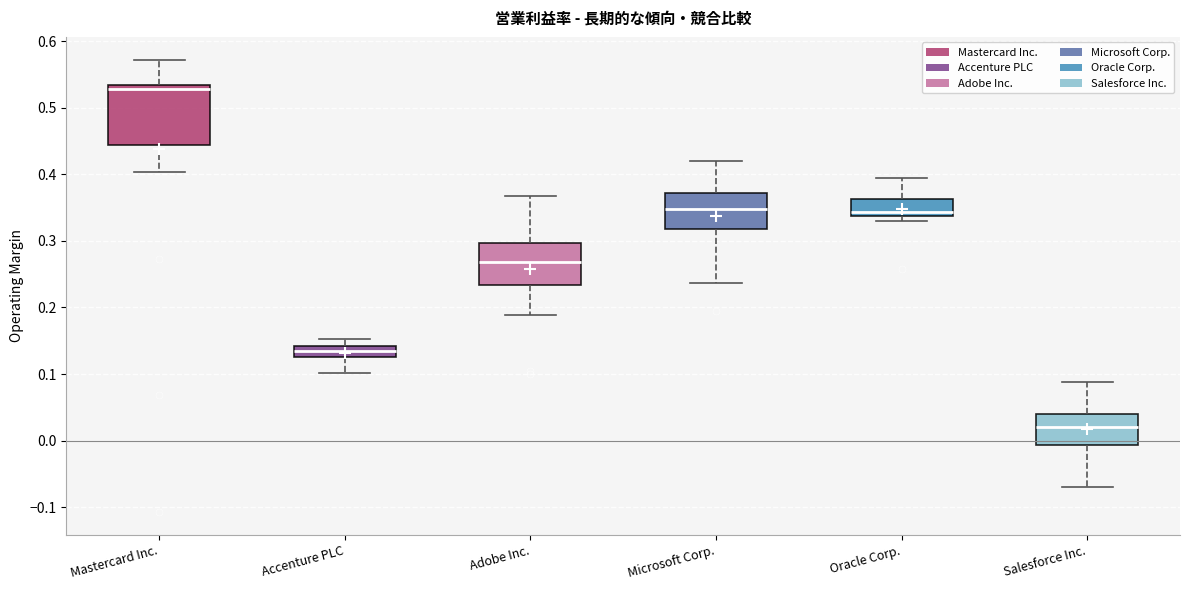

Which box's median line is the highest?

Mastercard Inc.